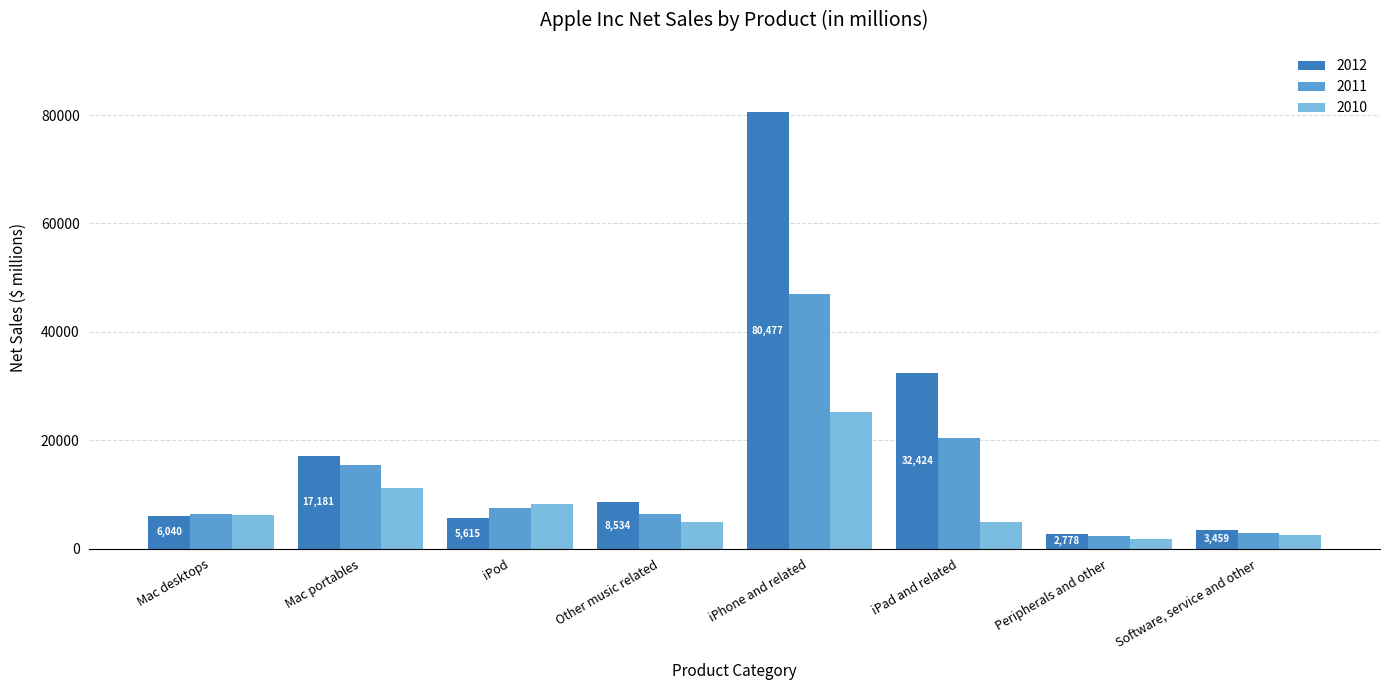

What position from the right is Software, service and other?

1